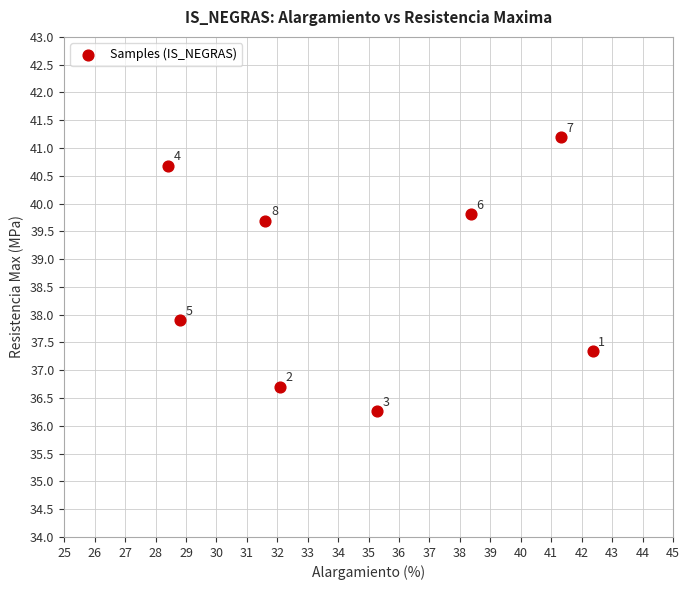

What Y value in the scatter plot is closest to 38?

37.9